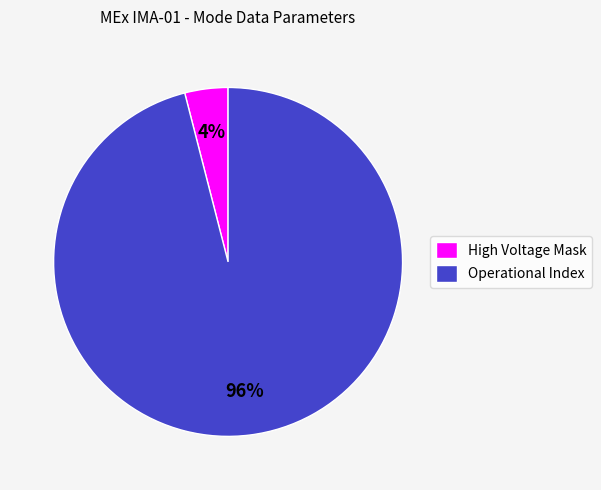

Which slice is the smallest?

High Voltage Mask